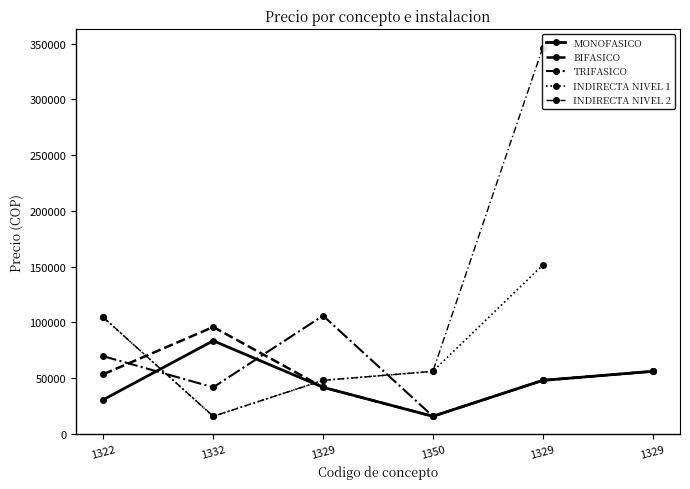

Which category has the lowest value in the TRIFASICO series?

1350